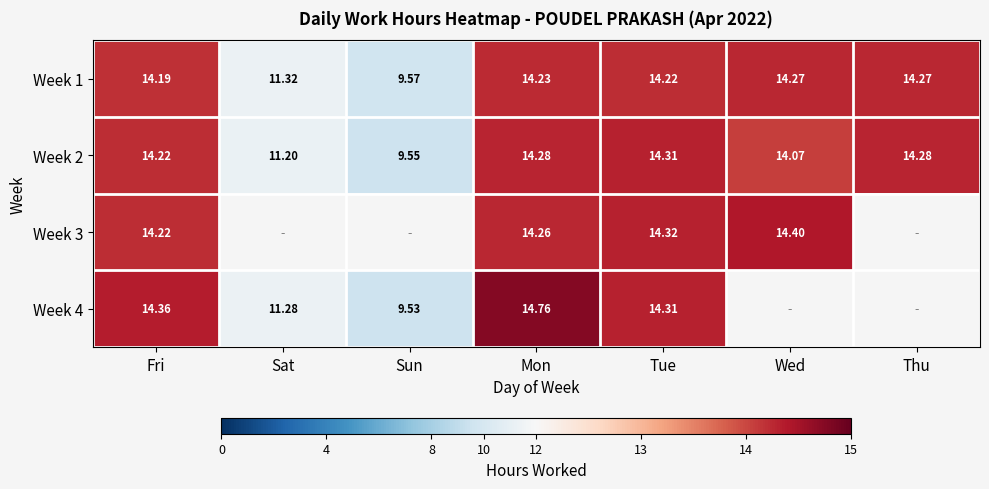

At which label is Week 1 closest to 11?

Sat